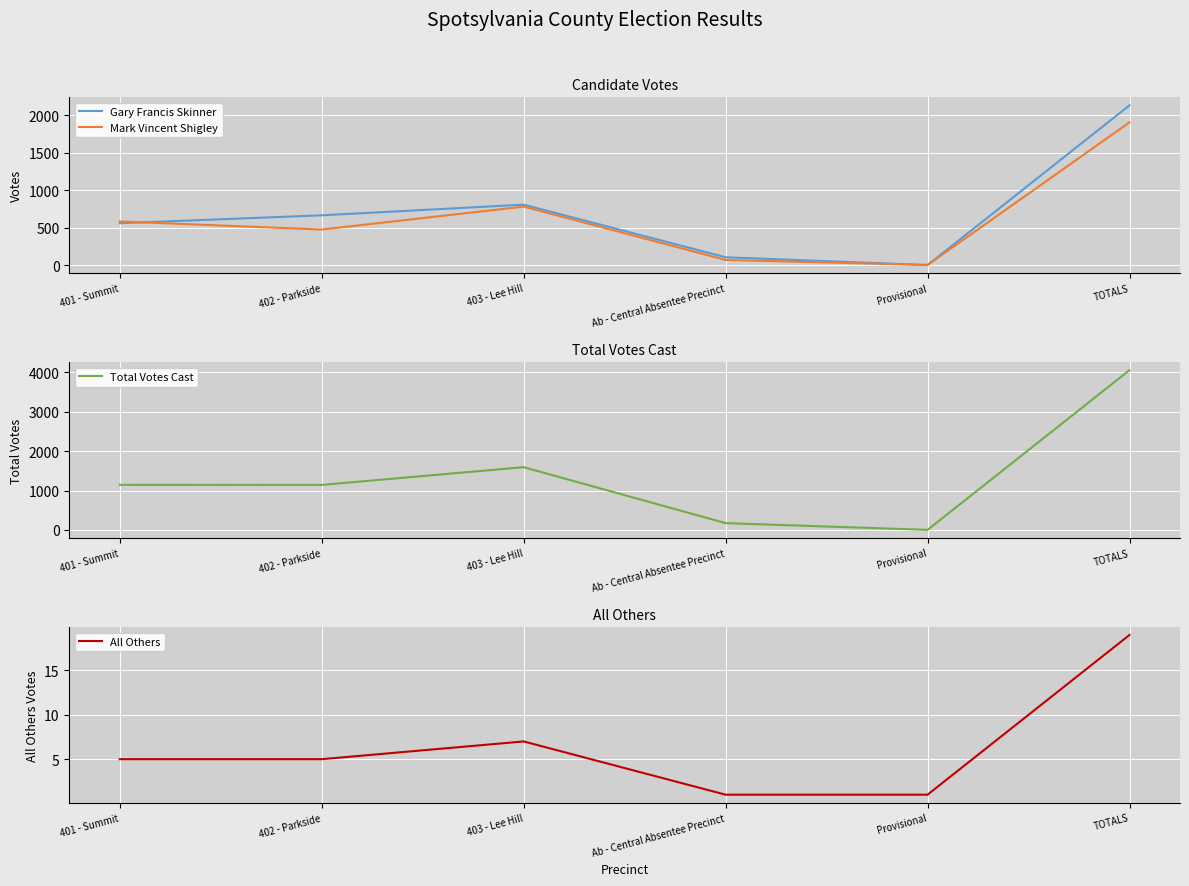

True or false: All Others and Total Votes Cast intersect in this chart.

False